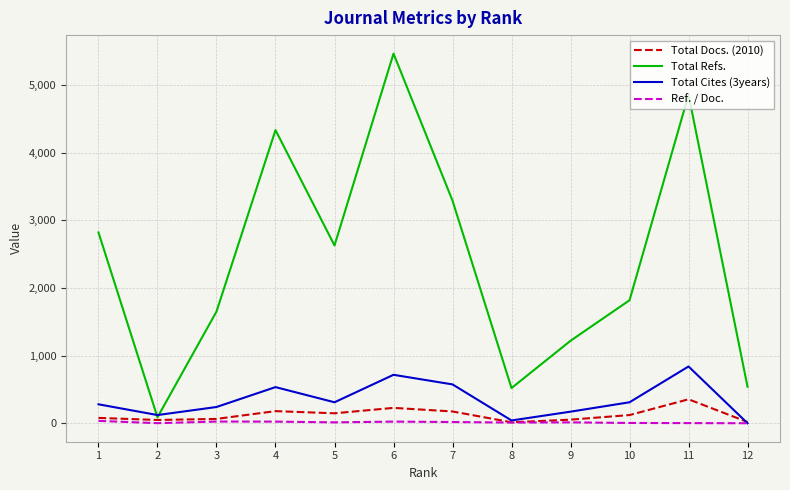

Is the value of Ref. / Doc. at 11 greater than the value of Total Cites (3years) at 7?

No